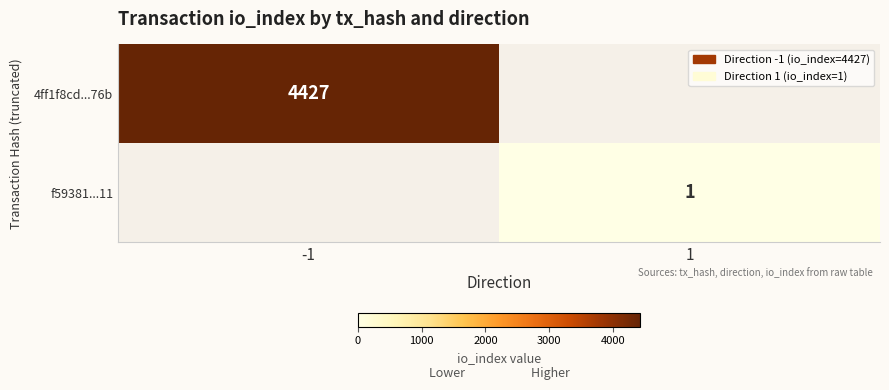

The value of f59381...11 at 1 is 1. True or false?

True